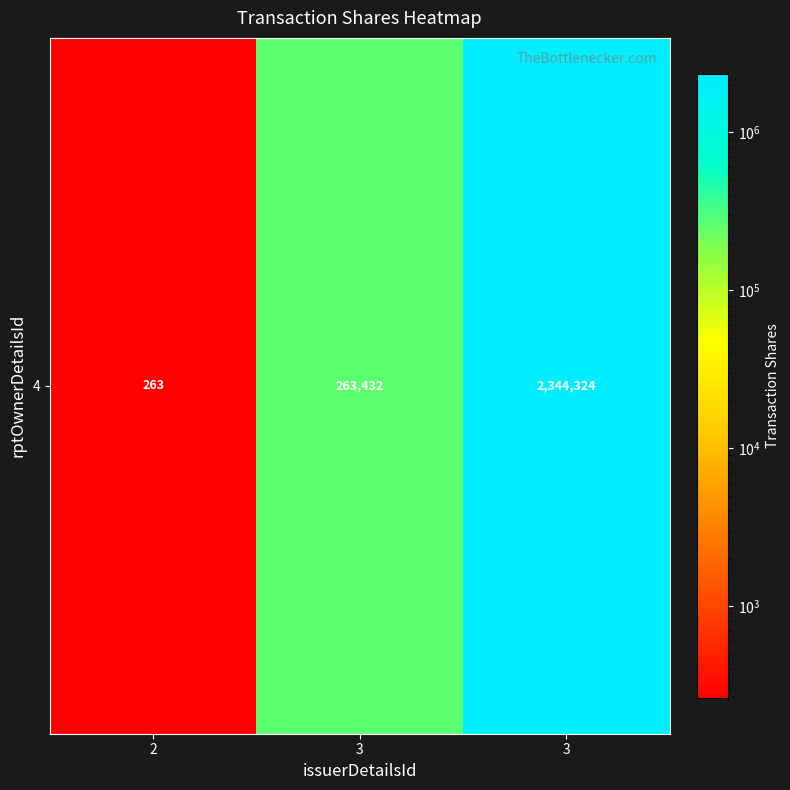

What is the difference between the values at 3 and 2?

2344061